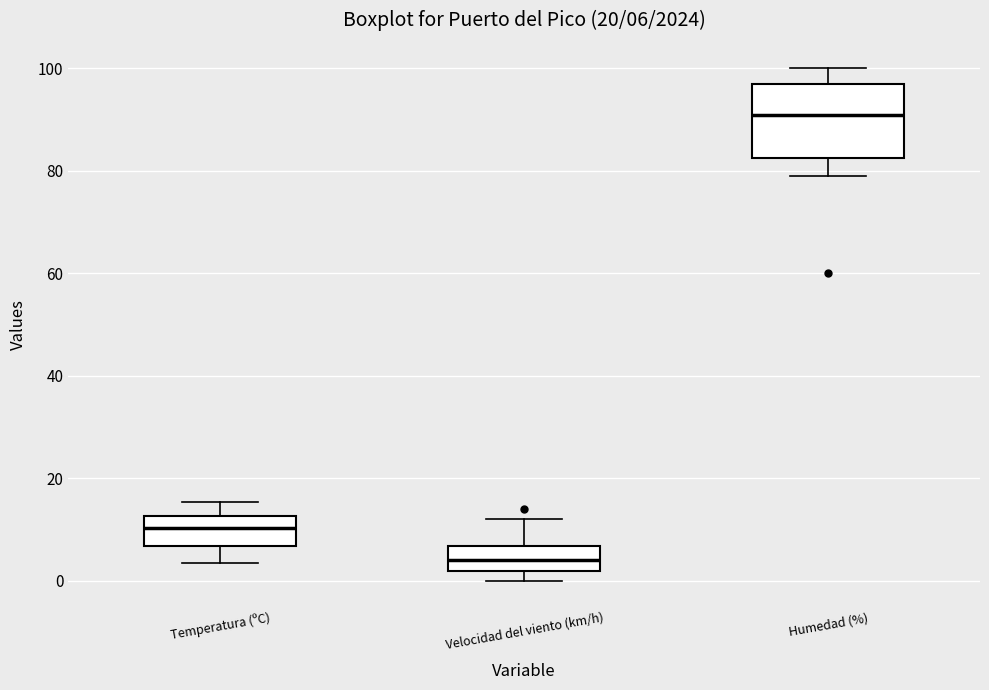

Which box's median line is the highest?

Humedad (%)